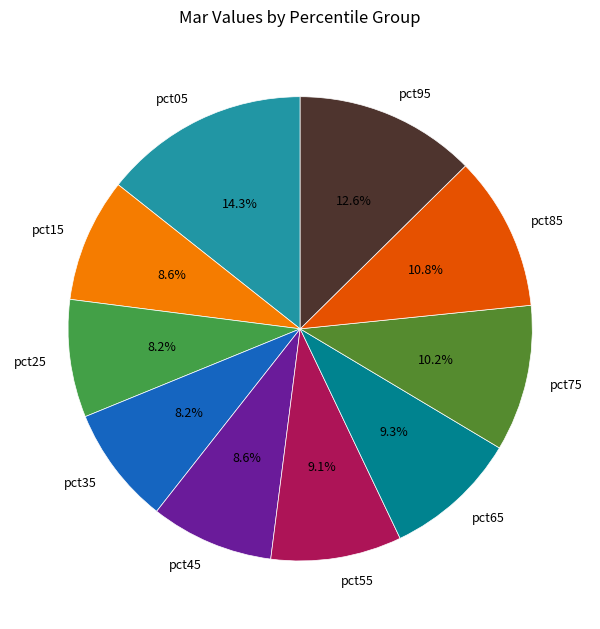

Count the number of slices in the pie.

10